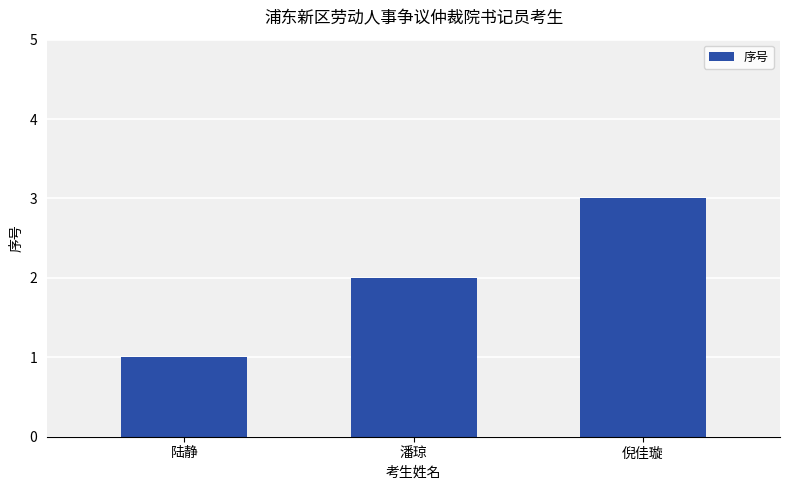

What is the change in value from 陆静 to 潘琼?

+1